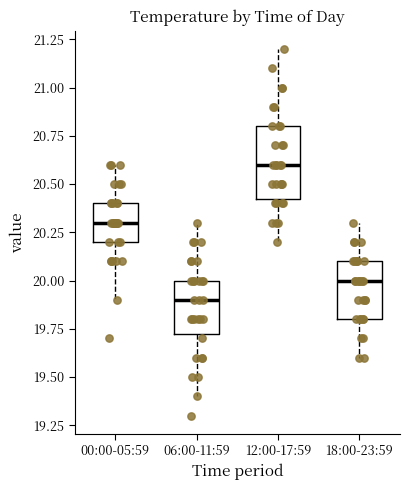

Comparing the boxes themselves (not the whiskers), which one is the tallest?

12:00-17:59